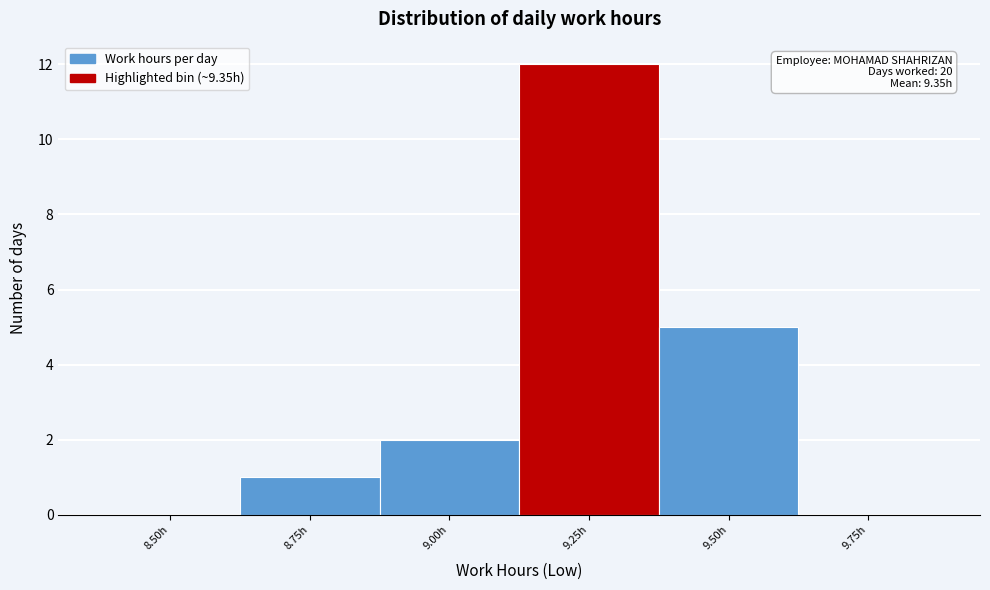

Reading right to left, transcribe all the data shown in this chart.

9.75h=0	9.50h=5	9.25h=12	9.00h=2	8.75h=1	8.50h=0